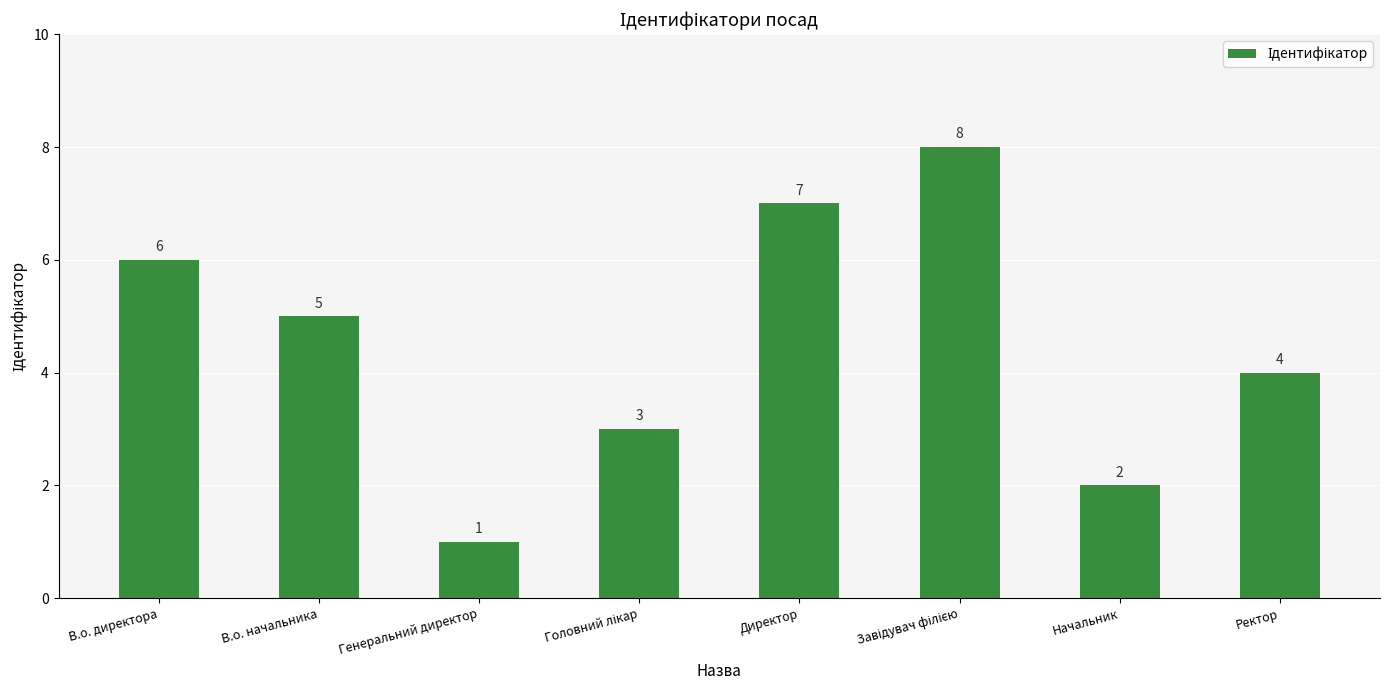

Reading left to right, extract all data points from this chart.

6	5	1	3	7	8	2	4